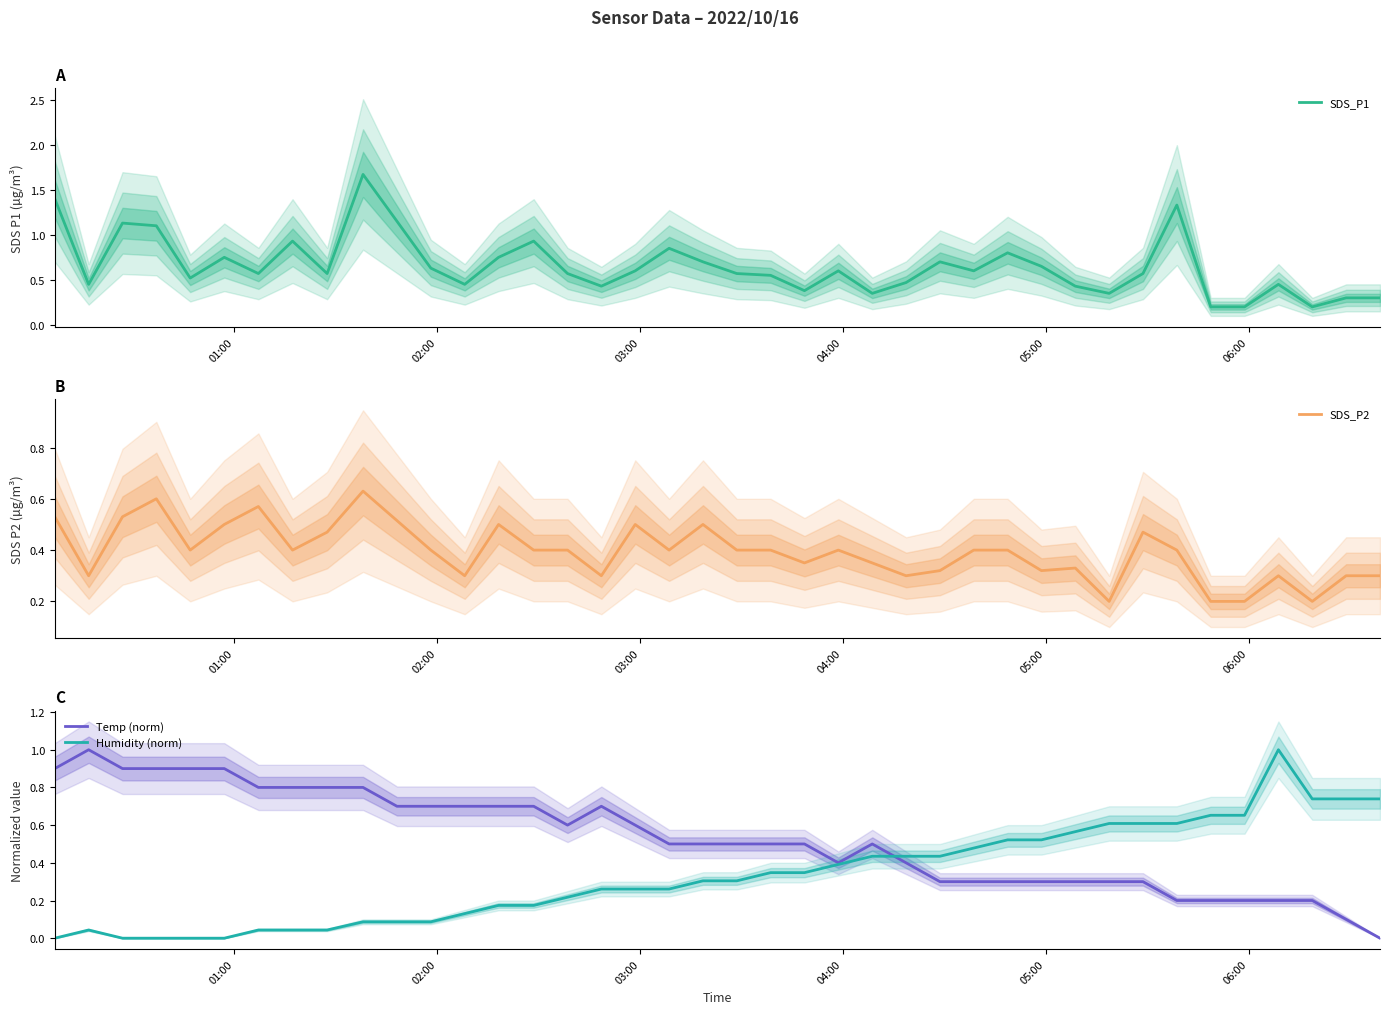

How many interior local peaks does the SDS_P1 series have?

11